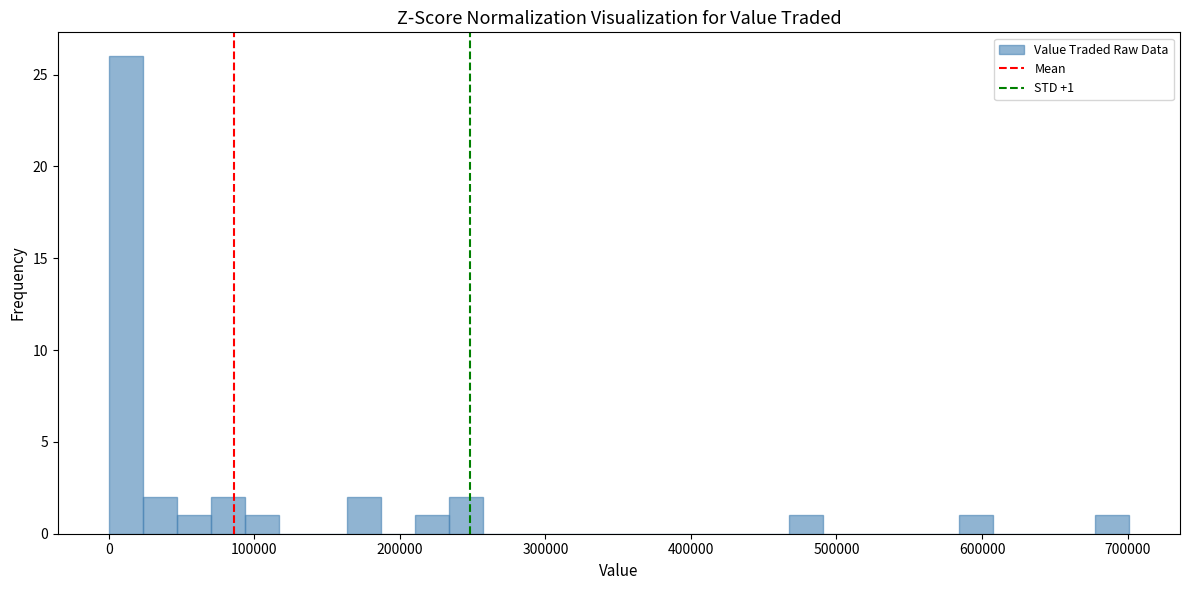

Read against the x-axis, roughly where is the centre of the tallest bar?

10000